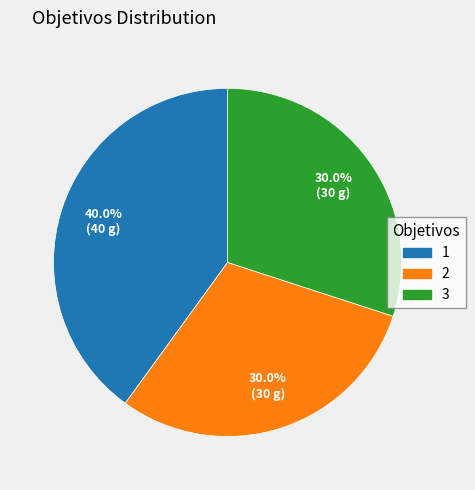

Is 3 the majority of the pie?

No